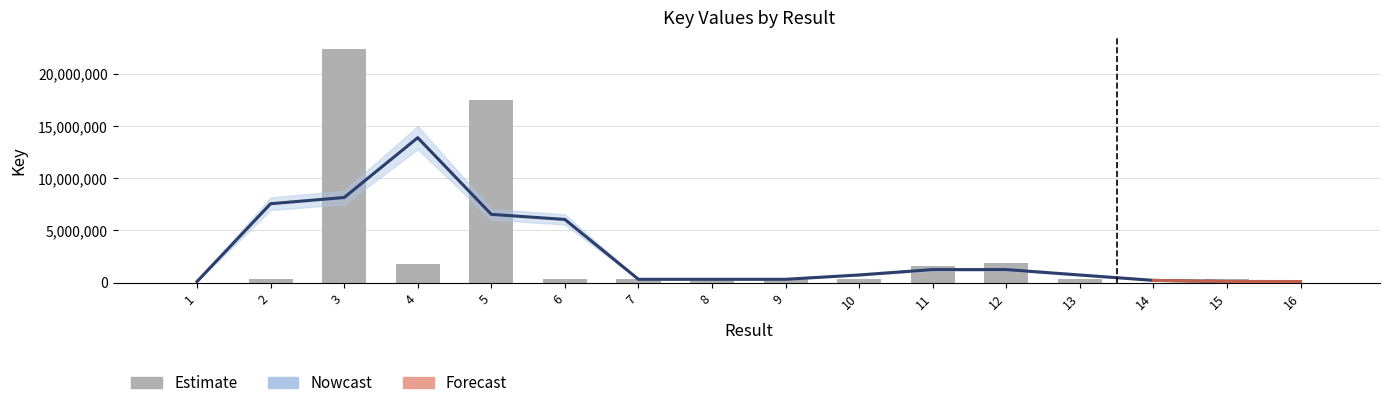

What is the value of the 1st bar from the left?

6532